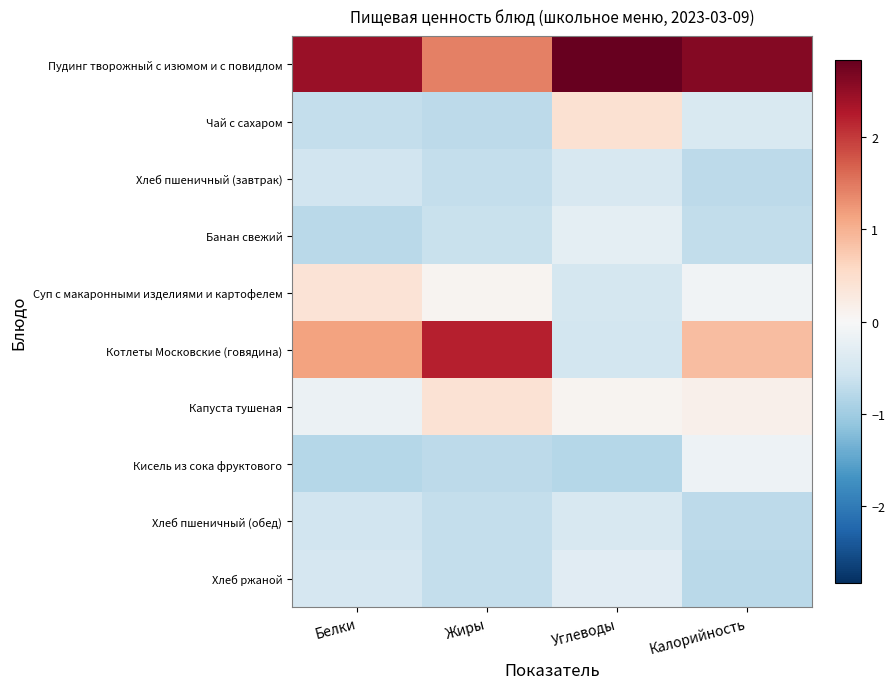

Reading left to right, list all the values displayed in this chart.

Пудинг творожный с изюмом и с повидлом: Белки=2.4	Жиры=1.4	Углеводы=2.8	Калорийность=2.6
Чай с сахаром: Белки=-0.7	Жиры=-0.7	Углеводы=0.4	Калорийность=-0.4
Хлеб пшеничный (завтрак): Белки=-0.5	Жиры=-0.7	Углеводы=-0.4	Калорийность=-0.7
Банан свежий: Белки=-0.8	Жиры=-0.6	Углеводы=-0.3	Калорийность=-0.7
Суп с макаронными изделиями и картофелем: Белки=0.4	Жиры=0.1	Углеводы=-0.5	Калорийность=-0.1
Котлеты Московские (говядина): Белки=1.2	Жиры=2.2	Углеводы=-0.5	Калорийность=0.9
Капуста тушеная: Белки=-0.2	Жиры=0.4	Углеводы=0.1	Калорийность=0.1
Кисель из сока фруктового: Белки=-0.8	Жиры=-0.7	Углеводы=-0.8	Калорийность=-0.1
Хлеб пшеничный (обед): Белки=-0.5	Жиры=-0.7	Углеводы=-0.4	Калорийность=-0.7
Хлеб ржаной: Белки=-0.5	Жиры=-0.7	Углеводы=-0.3	Калорийность=-0.8